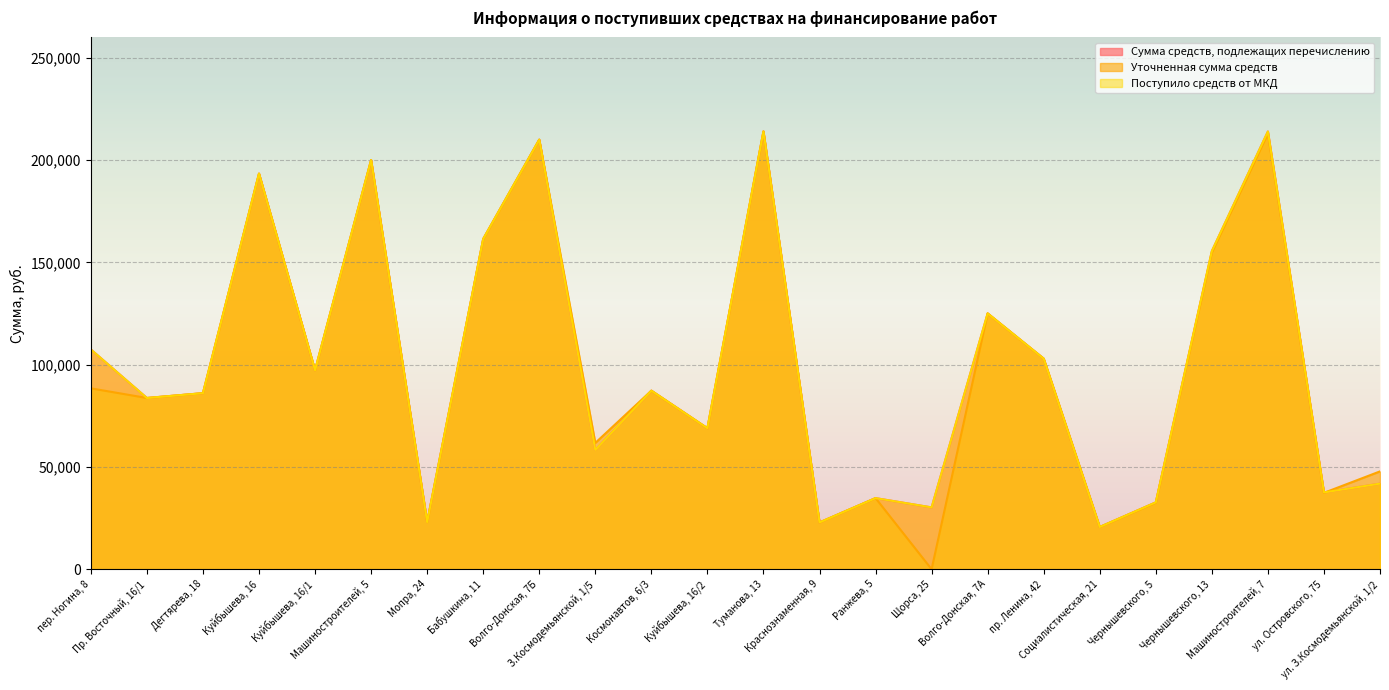

How many data points in Уточненная сумма средств are above 87293?

12